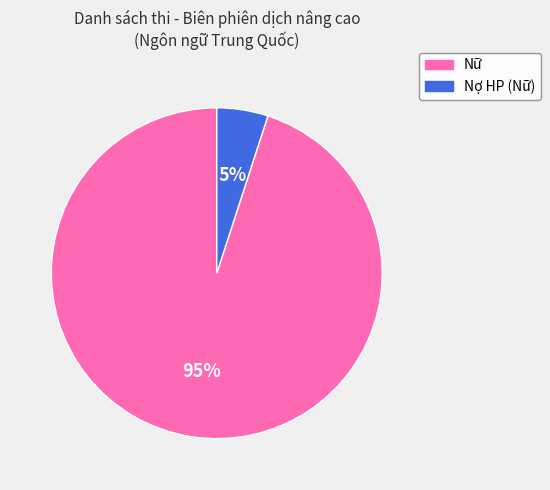

Is the sum of Nữ and Nợ HP (Nữ) greater than half?

Yes